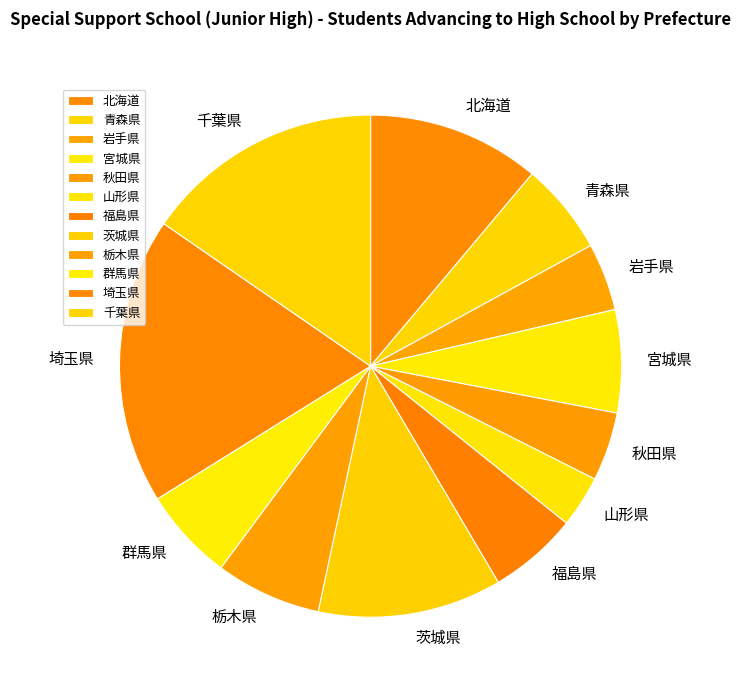

Is there a majority slice in this chart?

No